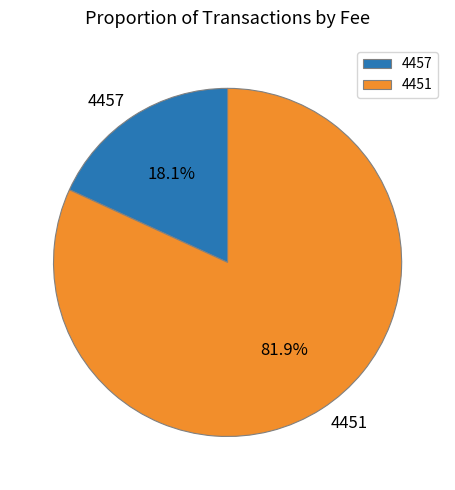

To the nearest percent, what percentage of the pie is 4451?

82%